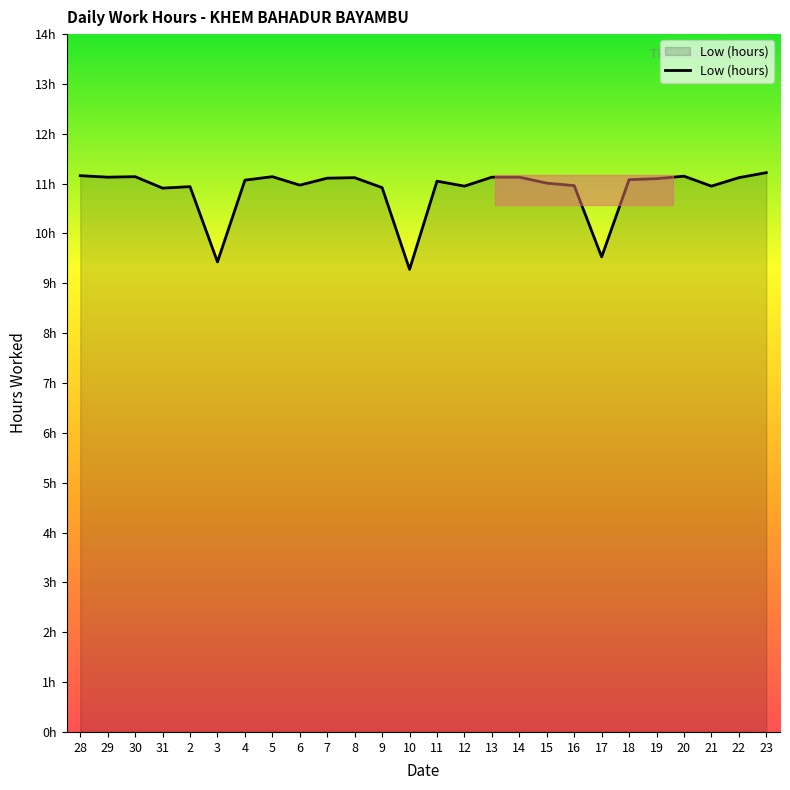

Does the chart display data point markers on the line(s)?

No